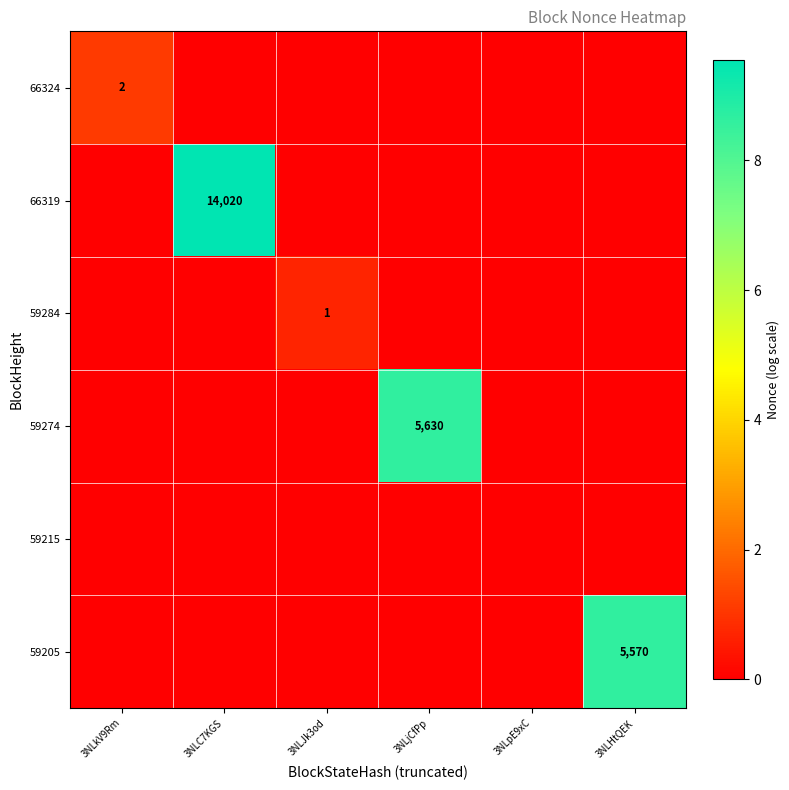

List the labels in order of 66324 value, smallest first.

3NLC7KGS, 3NLJk3od, 3NLjCfPp, 3NLpE9xC, 3NLHtQEK, 3NLkV9Rm